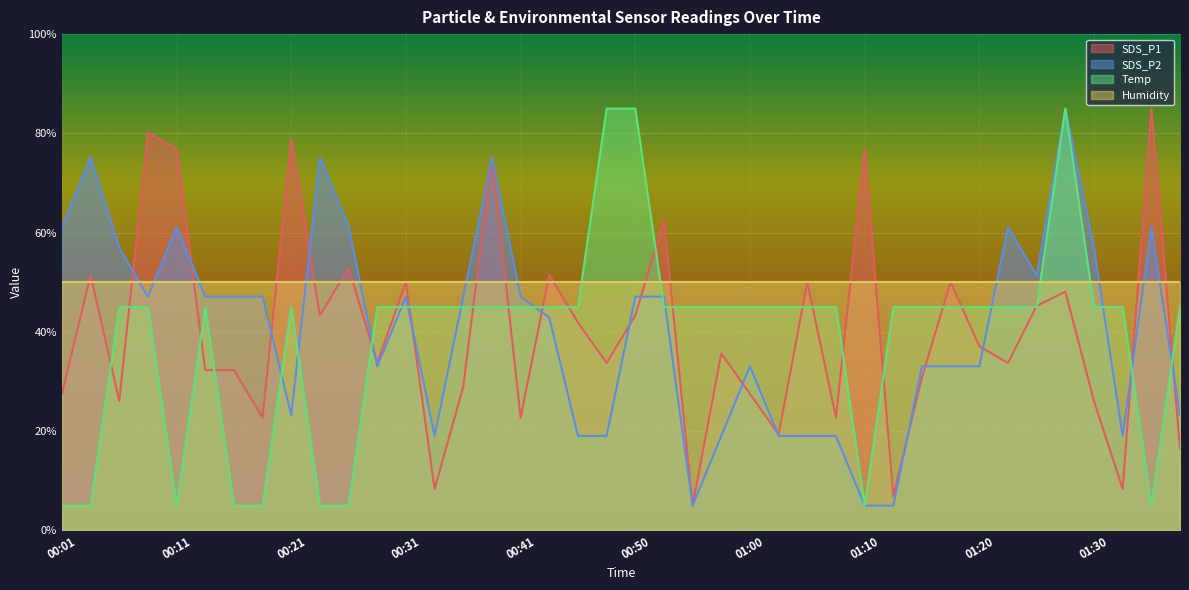

Is the value of Humidity at 01:30 greater than the value of SDS_P2 at 01:10?

Yes